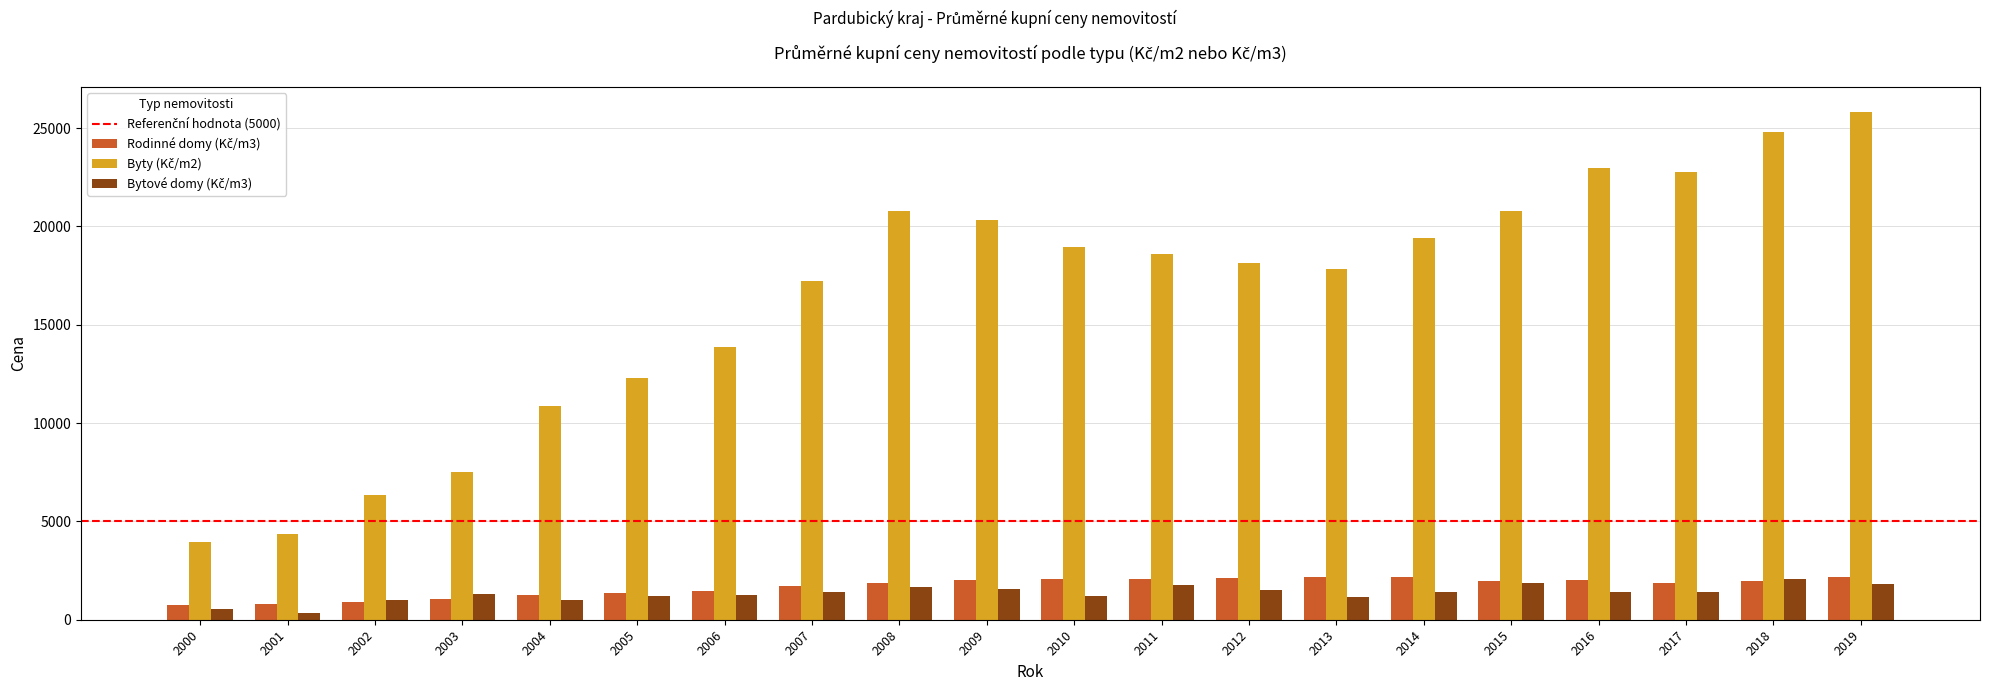

Which category has the highest value across all series?

2019